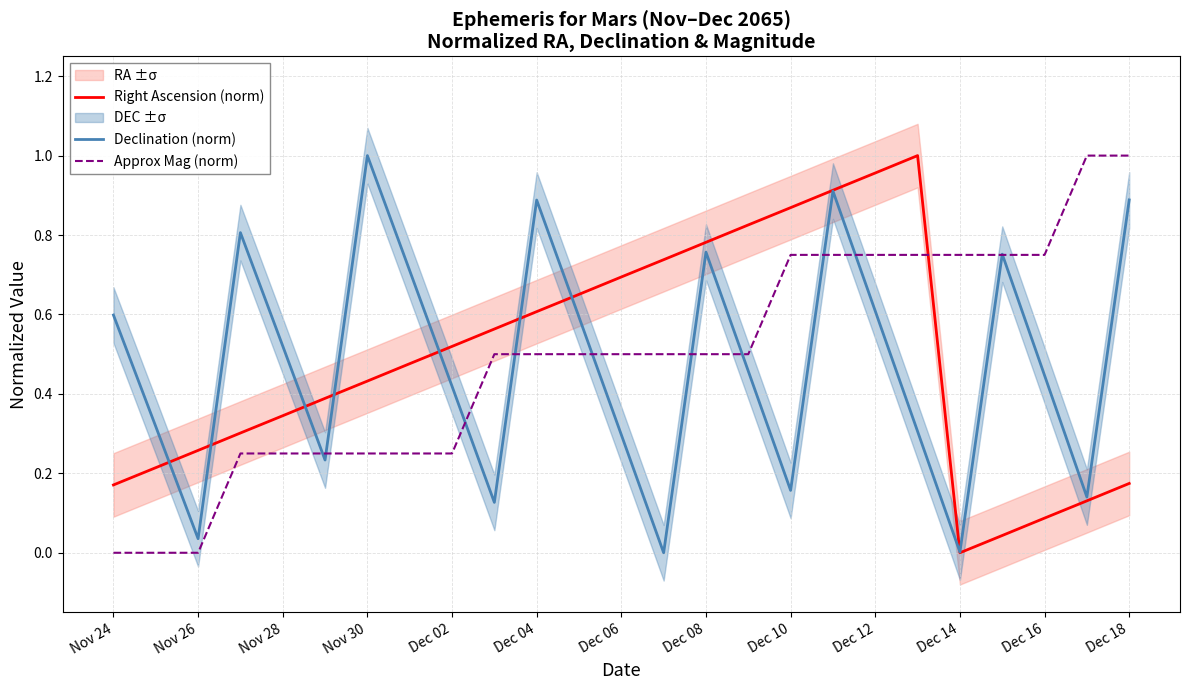

True or false: Right Ascension (norm) has a value of 0.3 at Dec 12.

False